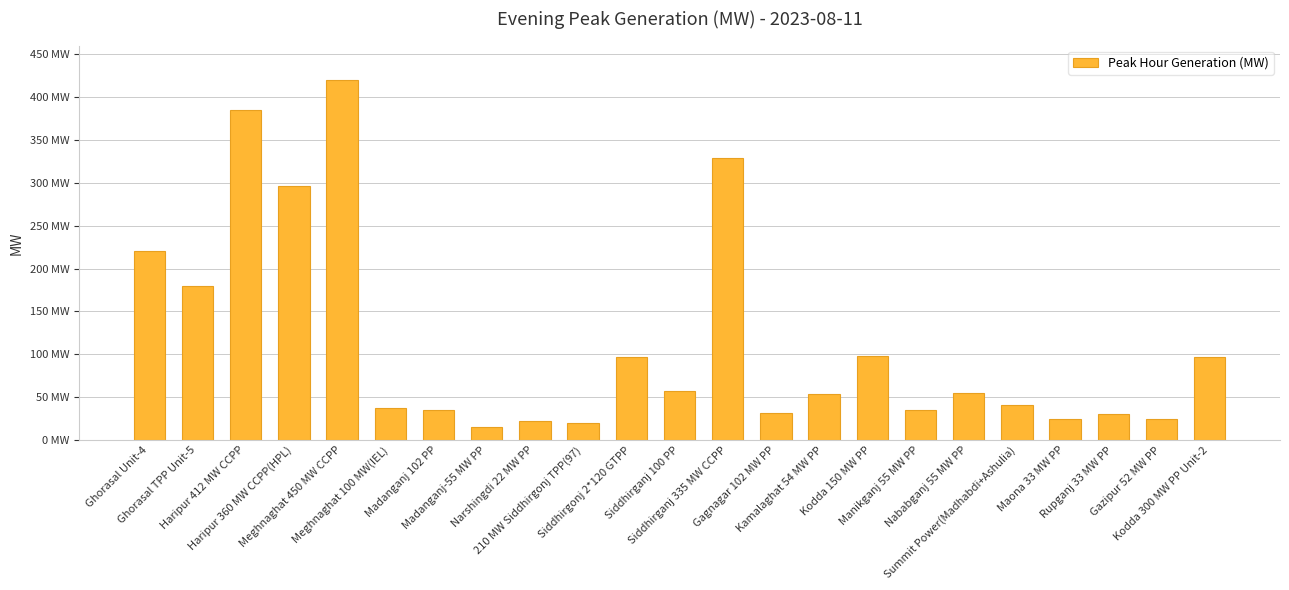

List the labels in order of value, smallest first.

Madanganj-55 MW PP, 210 MW Siddhirgonj TPP(97), Narshingdi 22 MW PP, Maona 33 MW PP, Gazipur 52 MW PP, Rupganj 33 MW PP, Gagnagar 102 MW PP, Madanganj 102 PP, Manikganj 55 MW PP, Meghnaghat 100 MW(IEL), Summit Power(Madhabdi+Ashulia), Kamalaghat 54 MW PP, Nababganj 55 MW PP, Siddhirganj 100 PP, Siddhirgonj 2*120 GTPP, Kodda 300 MW PP Unit-2, Kodda 150 MW PP, Ghorasal TPP Unit-5, Ghorasal Unit-4, Haripur 360 MW CCPP(HPL), Siddhirganj 335 MW CCPP, Haripur 412 MW CCPP, Meghnaghat 450 MW CCPP